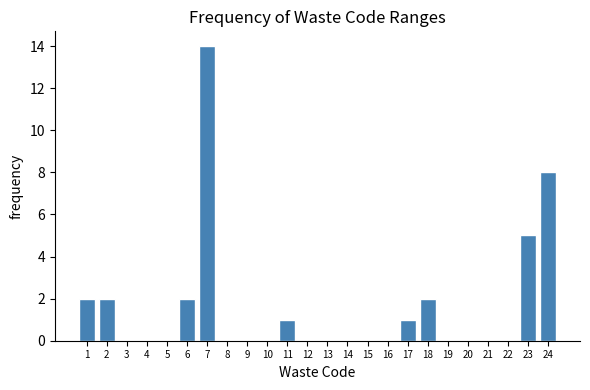

Reading left to right, list all the values displayed in this chart.

1=2	2=2	3=0	4=0	5=0	6=2	7=14	8=0	9=0	10=0	11=1	12=0	13=0	14=0	15=0	16=0	17=1	18=2	19=0	20=0	21=0	22=0	23=5	24=8